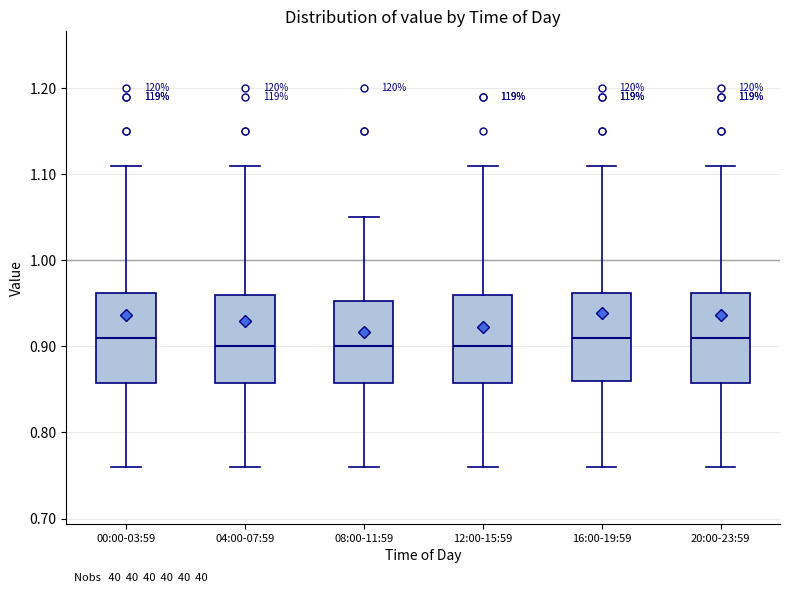

Where is the upper edge of the box for 08:00-11:59 on the y-axis? The values are not printed on the chart, so give them approximately, as read against the axis.

0.95